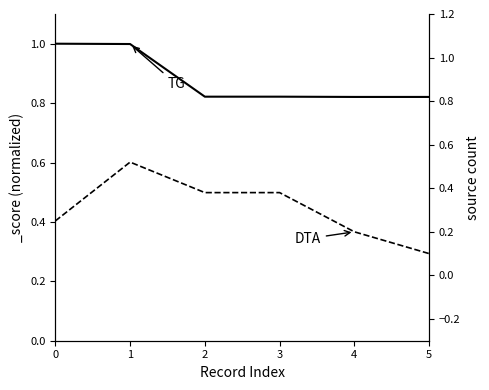

Count the number of categories in the chart.

6